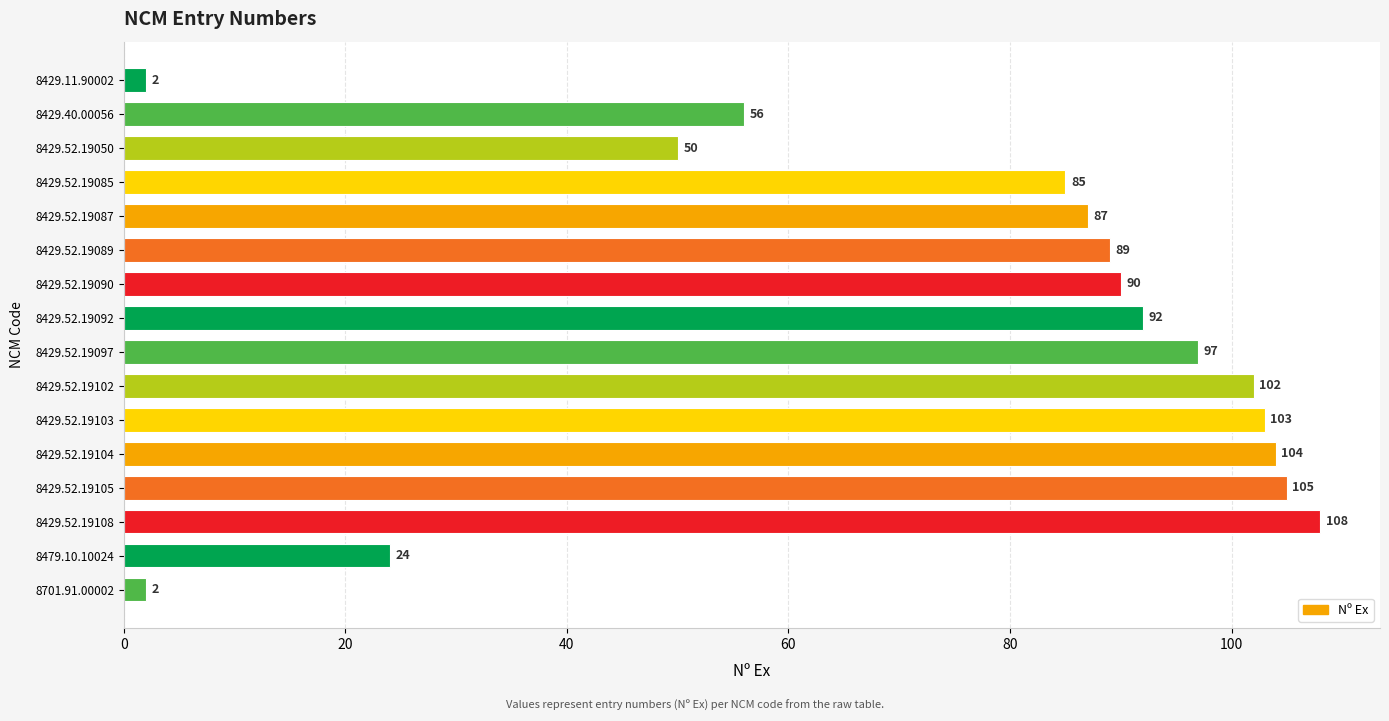

Approximately how many times larger is the value at 8429.52.19102 compared to 8429.52.19087?

1.2